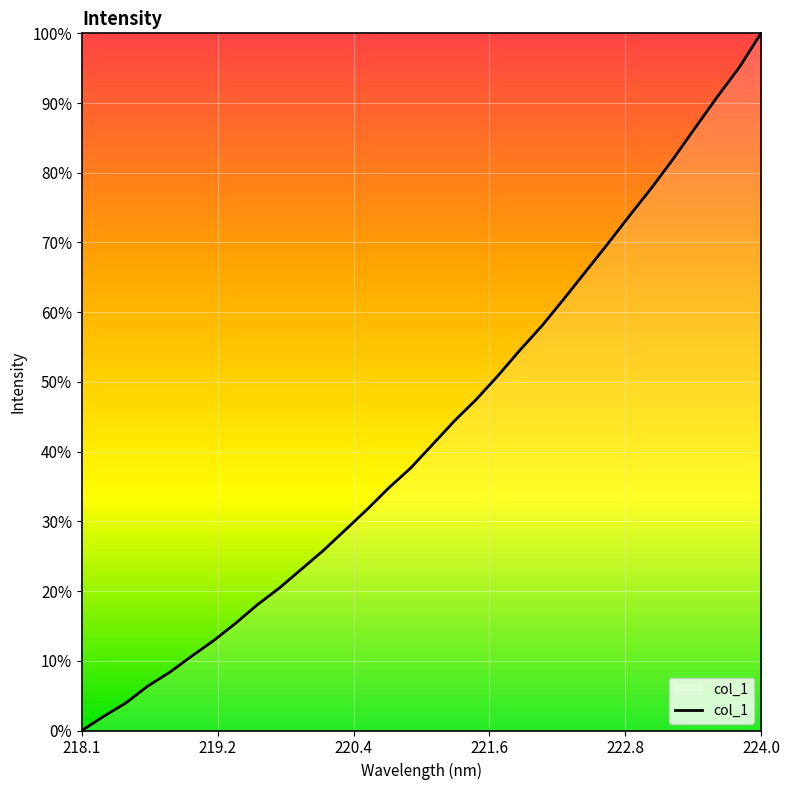

What is the maximum value shown in the chart?

100.0